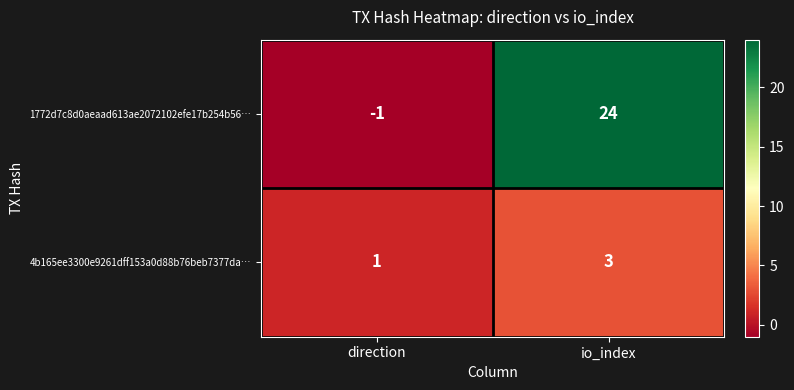

At which category does the chart reach its peak across all series?

io_index